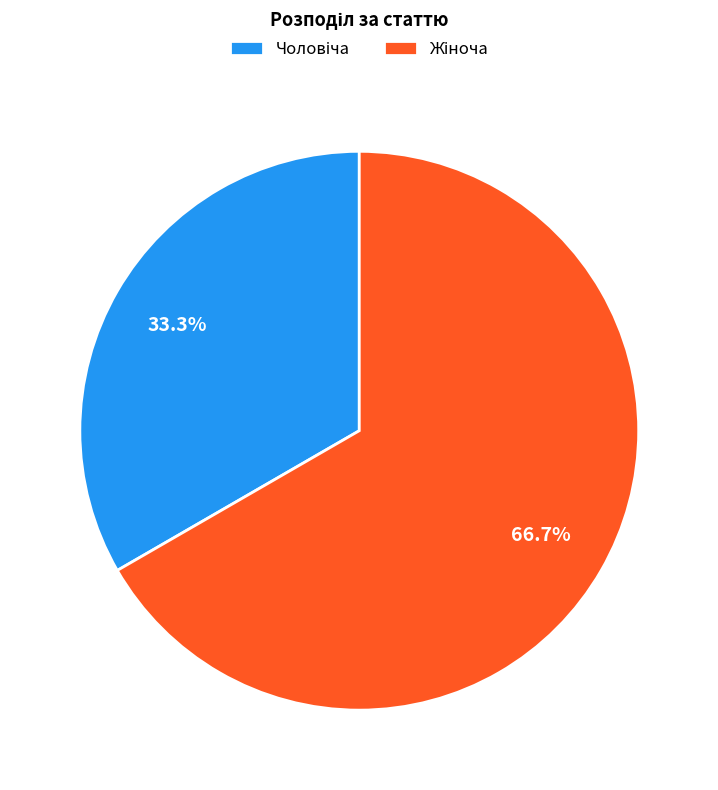

Does any single category account for the majority?

Yes